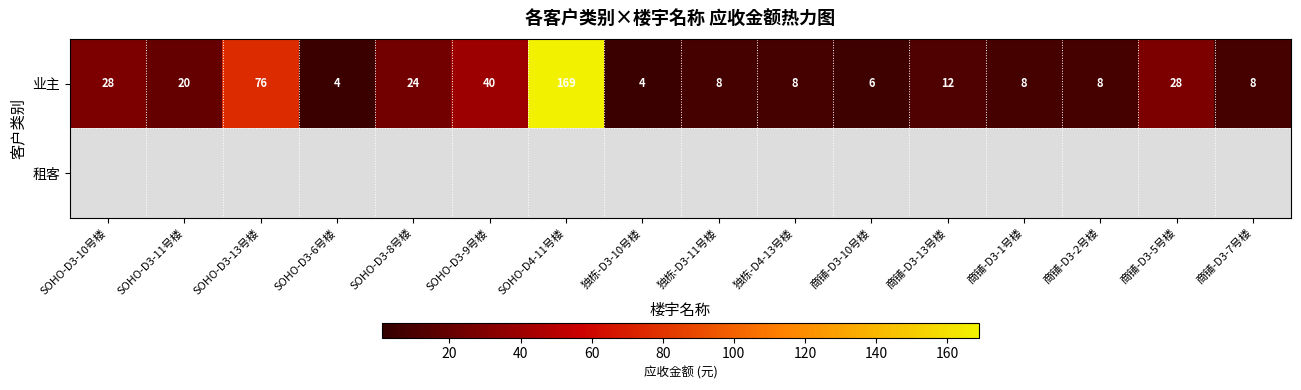

What is the difference between the maximum and minimum values in the 业主 series?

165